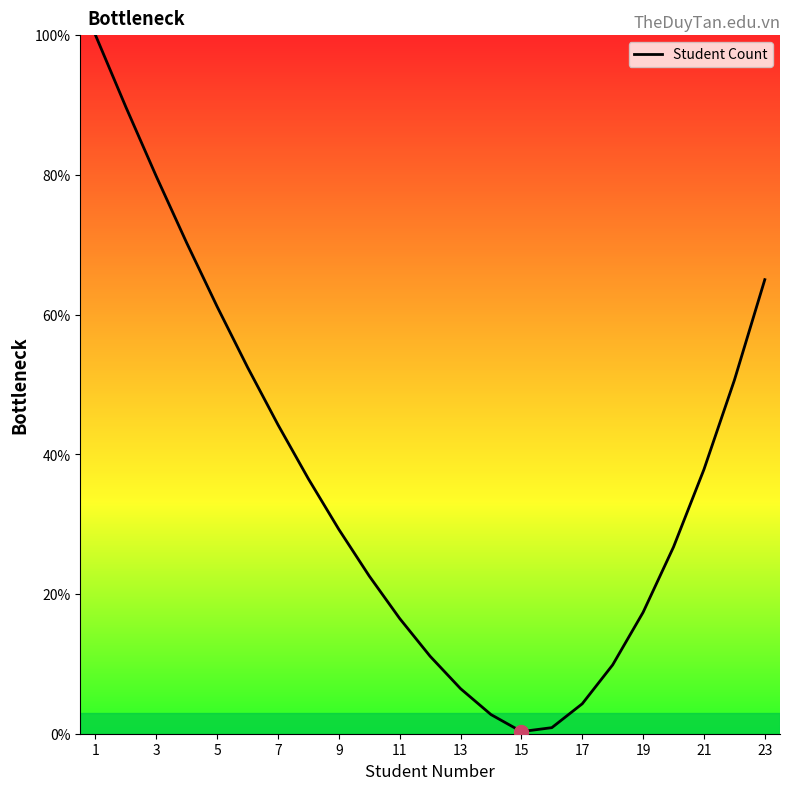

What is the greatest value displayed?

100.0